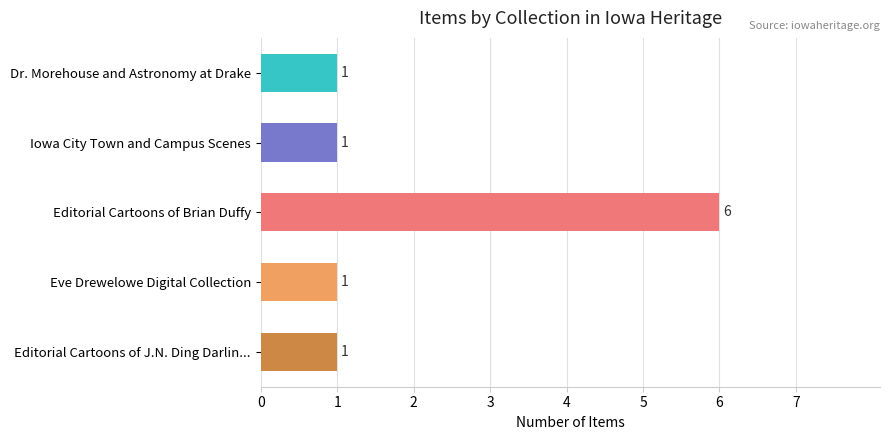

What is the sum of all values?

10